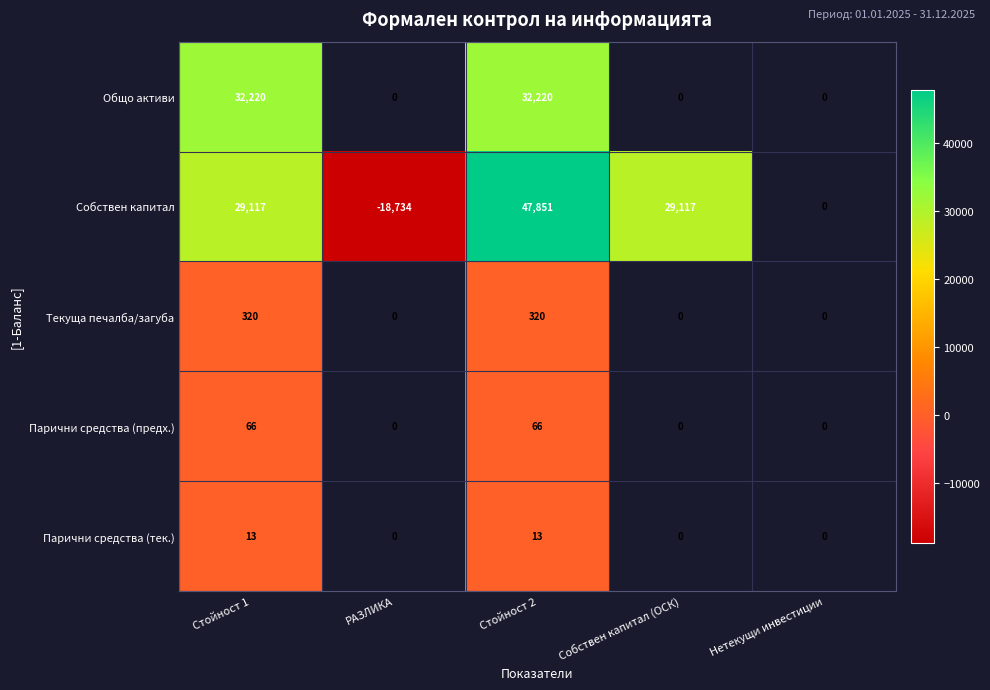

The value of Собствен капитал at РАЗЛИКА is -18734. True or false?

True